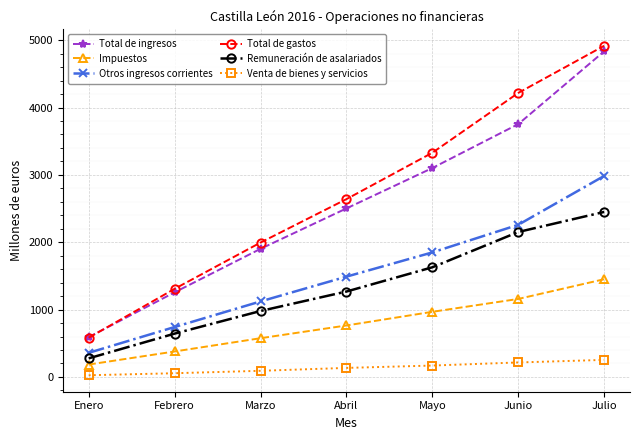

What is the label of the 7th point from the left?

Julio